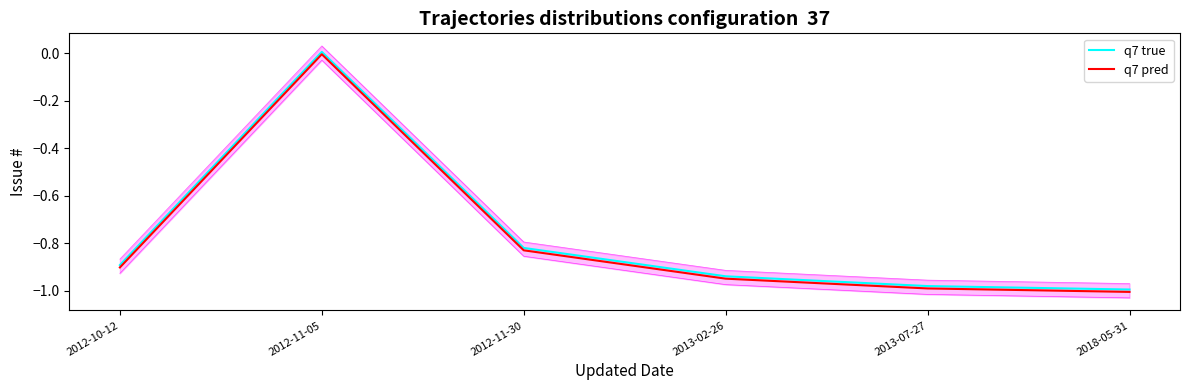

What is the label of the 5th point from the left?

2013-07-27